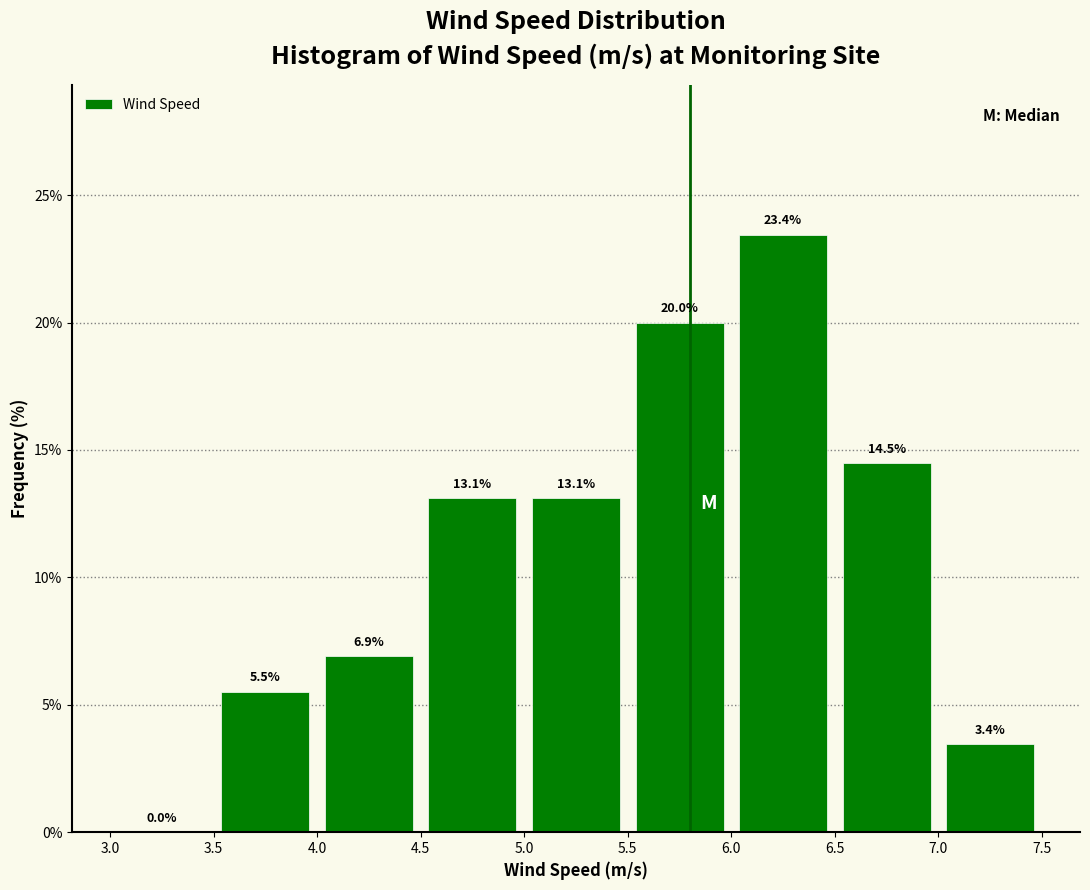

How tall is the bar that spans 7.0 to 7.5 on the x-axis?

3.4